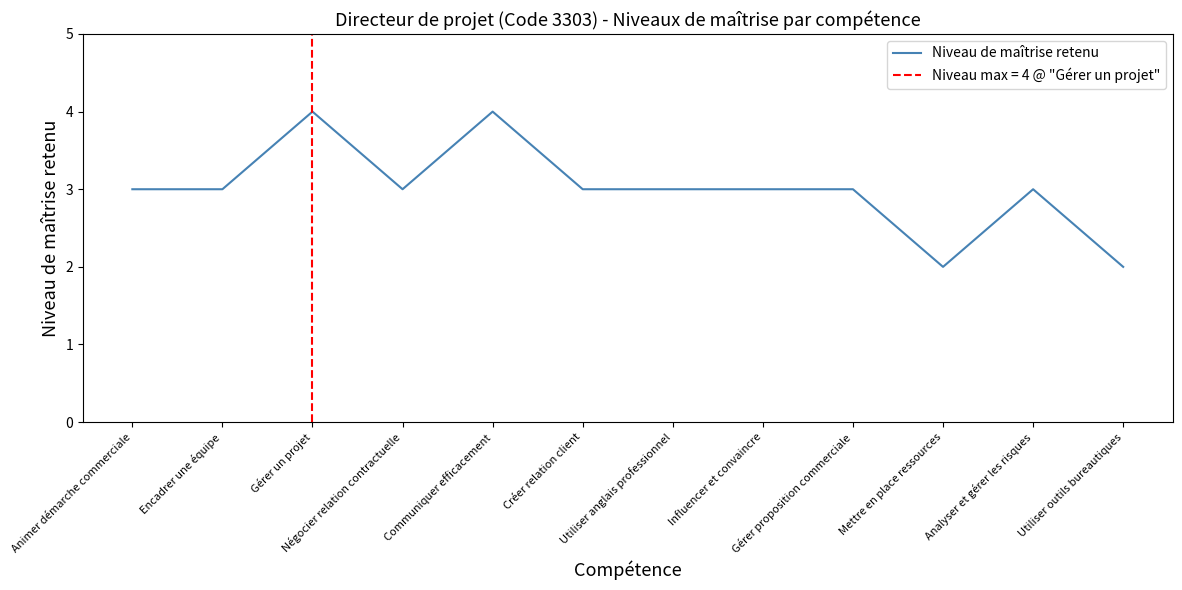

Rank the categories by value from highest to lowest.

Gérer un projet, Communiquer efficacement, Animer démarche commerciale, Encadrer une équipe, Négocier relation contractuelle, Créer relation client, Utiliser anglais professionnel, Influencer et convaincre, Gérer proposition commerciale, Analyser et gérer les risques, Mettre en place ressources, Utiliser outils bureautiques